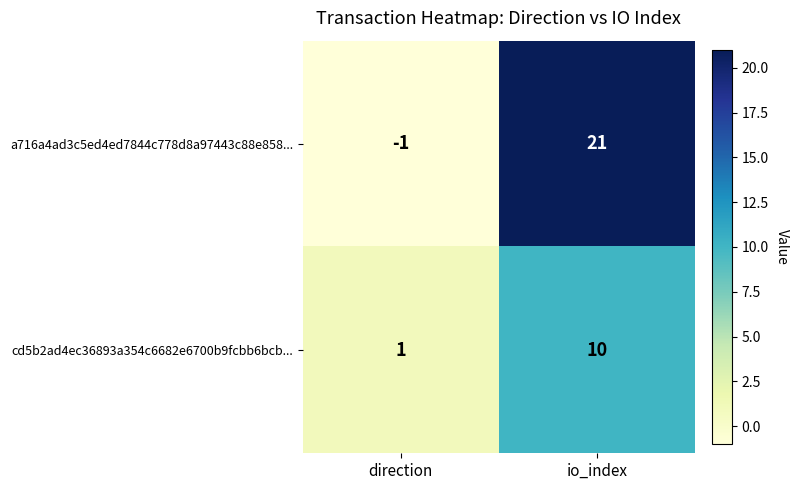

What is the sum of the a716a4ad3c5ed4ed7844c778d8a97443c88e858... values at io_index and direction?

20